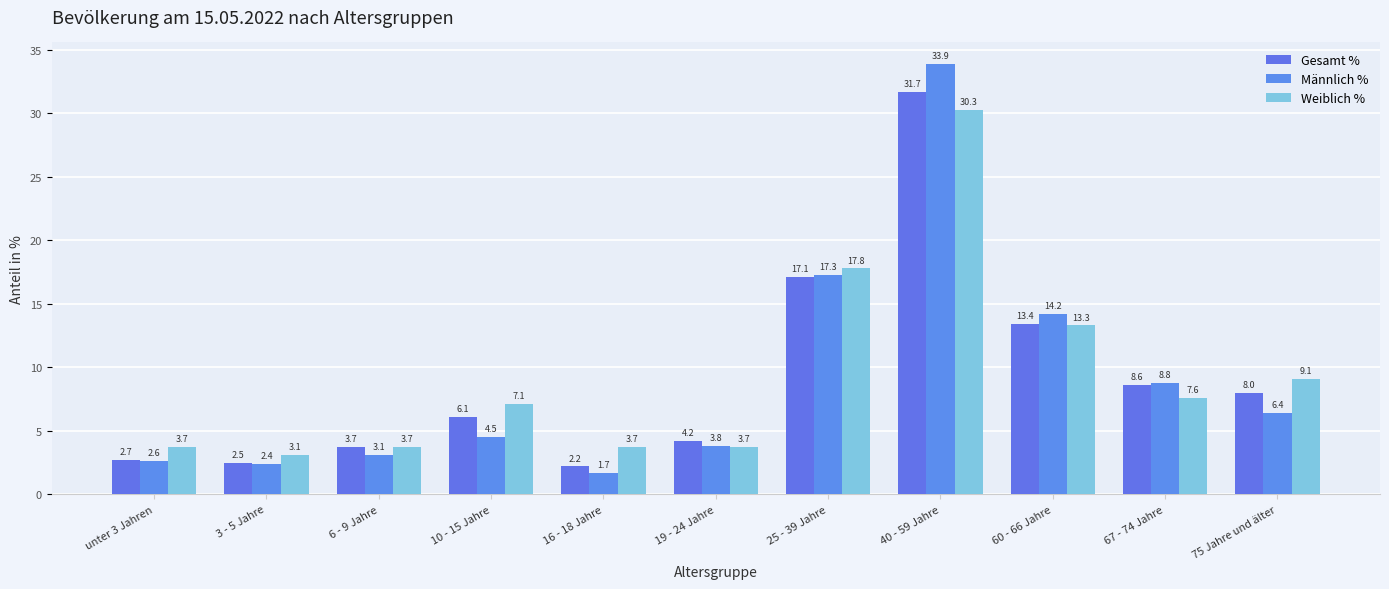

What is the sum of the Weiblich % values at 6 - 9 Jahre and 67 - 74 Jahre?

11.3